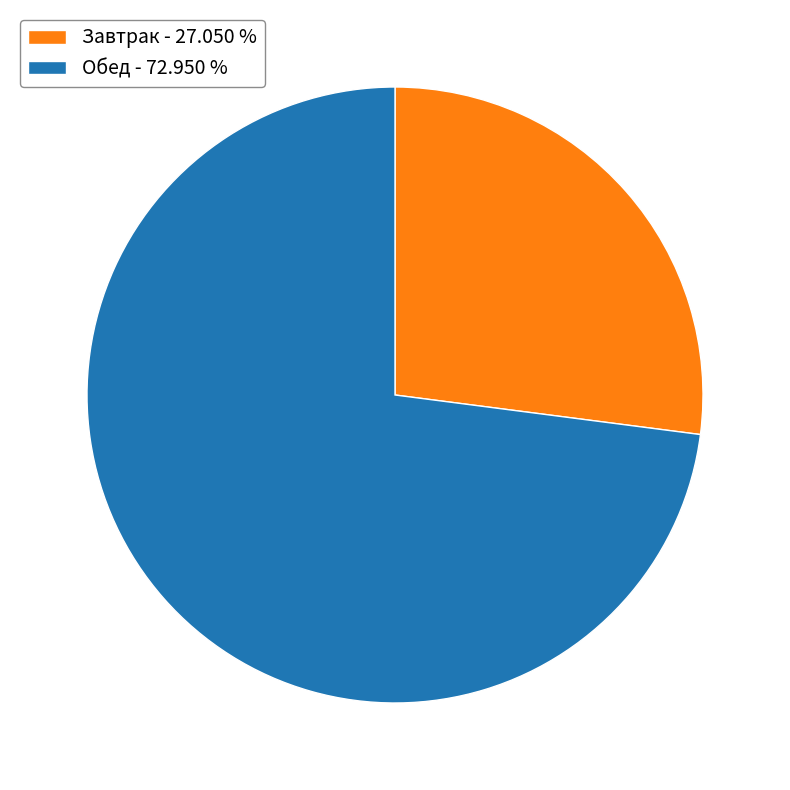

Between Обед - 72.950 % and Завтрак - 27.050 %, which is larger?

Обед - 72.950 %